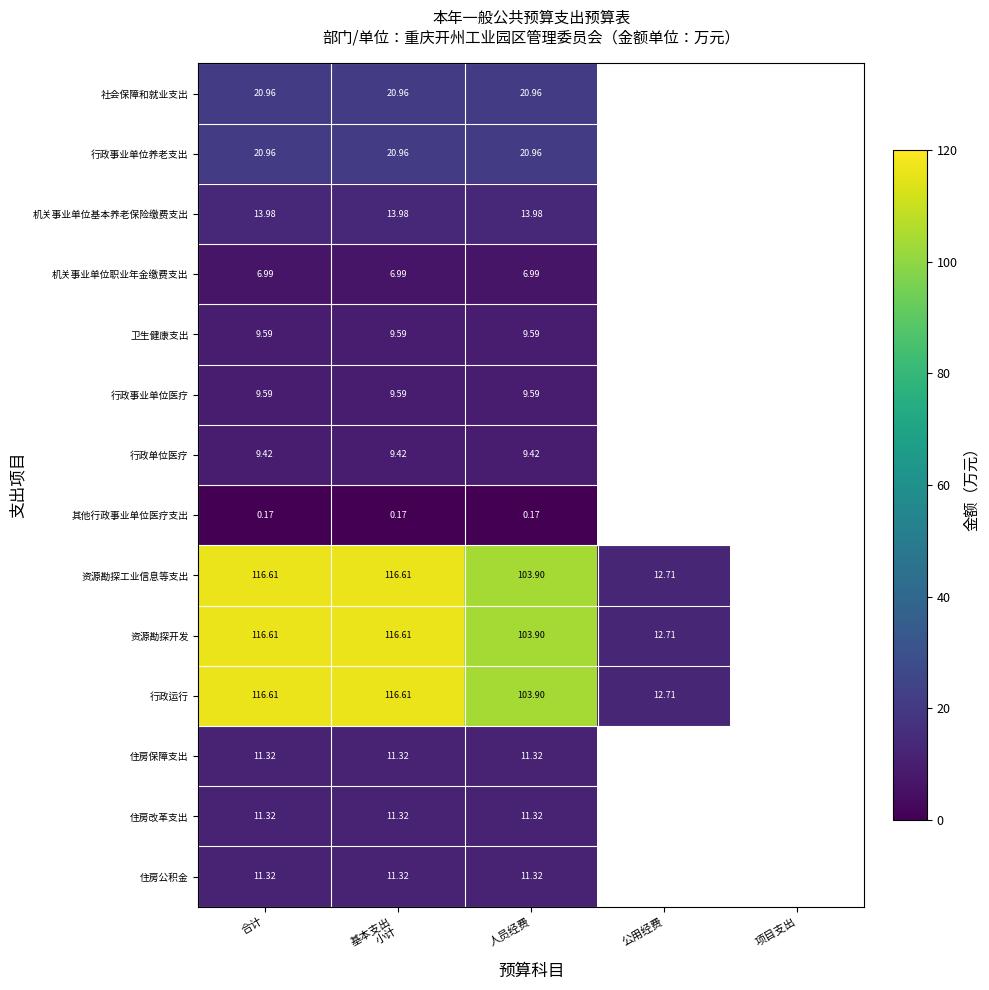

What is the smallest value displayed?

0.2